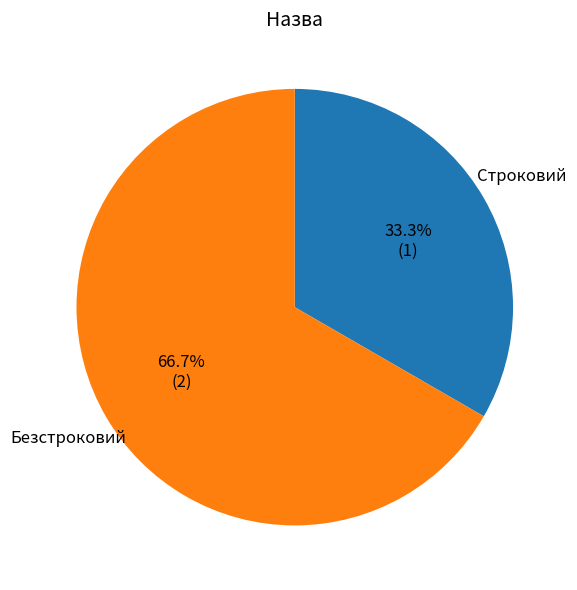

To the nearest percent, what is the combined percentage of Безстроковий and Строковий?

100%